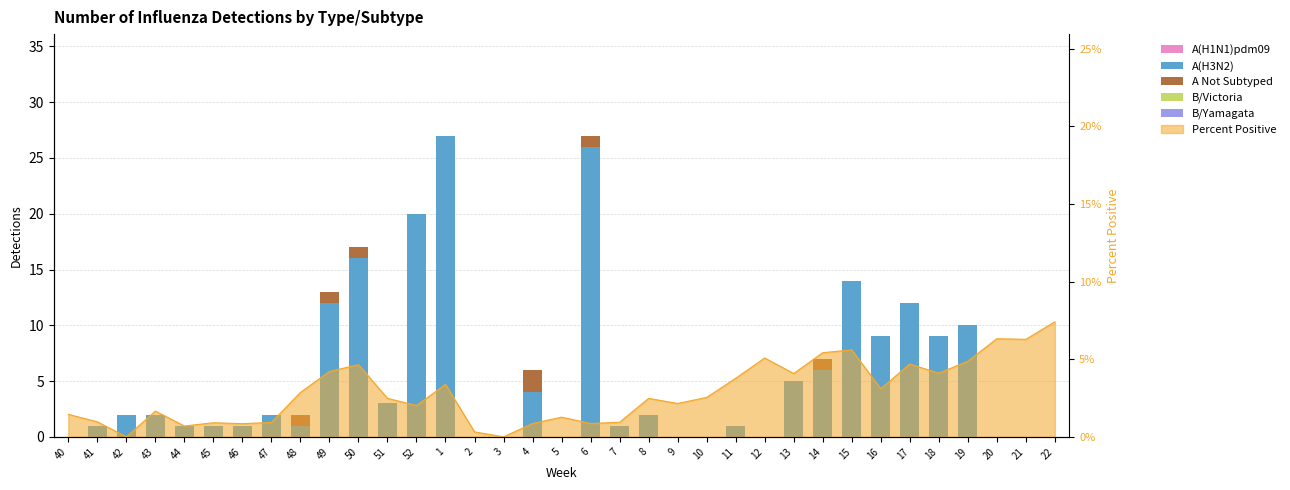

What is the total value across all series at 6?

27